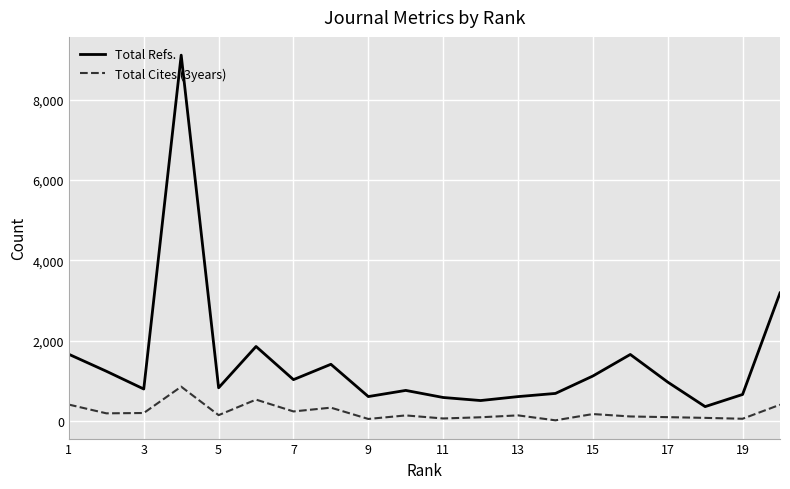

True or false: Total Refs. and Total Cites (3years) intersect in this chart.

False